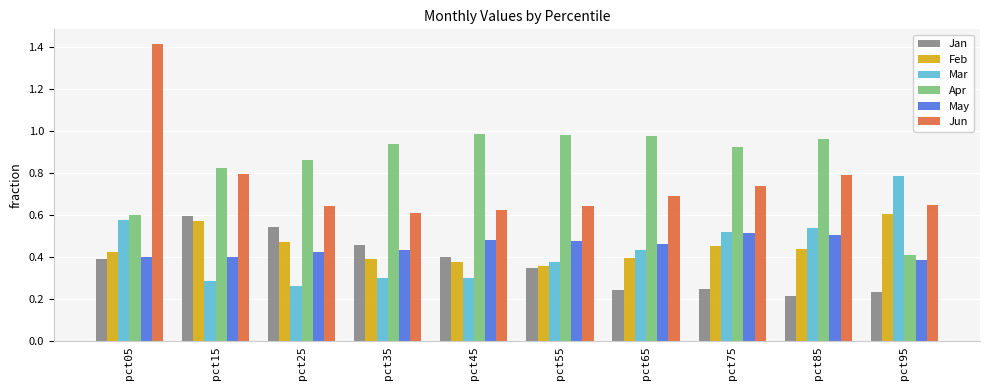

The Jun series shows 0.3 at pct85. True or false?

False